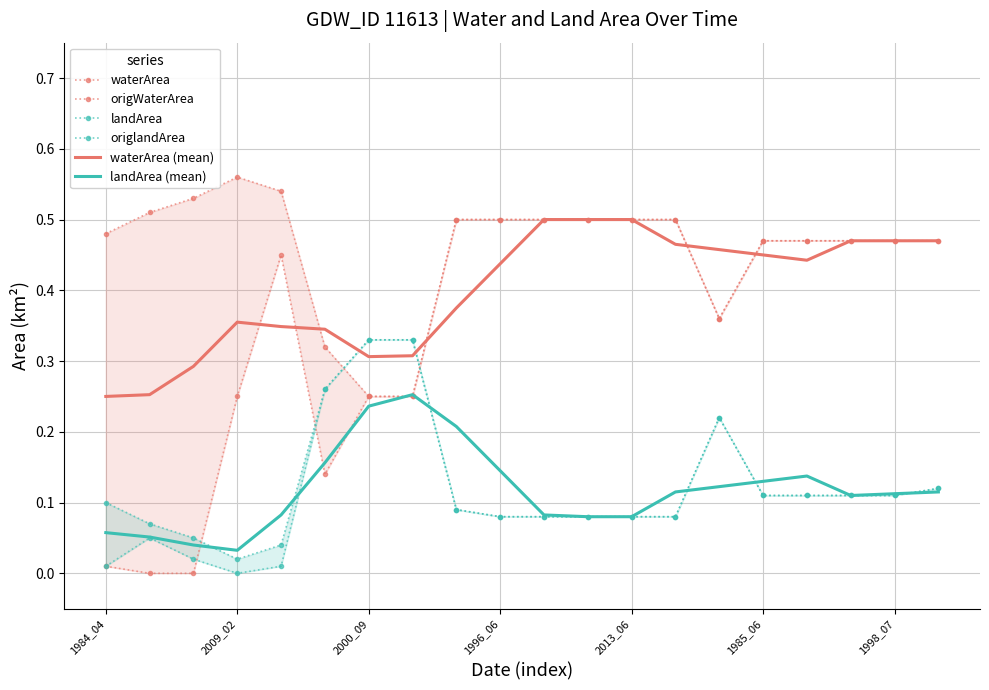

What is the approximate value of origWaterArea at 13?

0.5